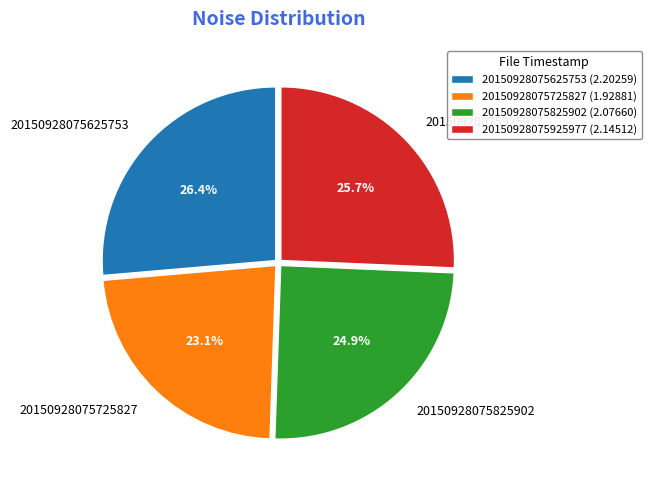

Between 20150928075825902 and 20150928075725827, which is larger?

20150928075825902